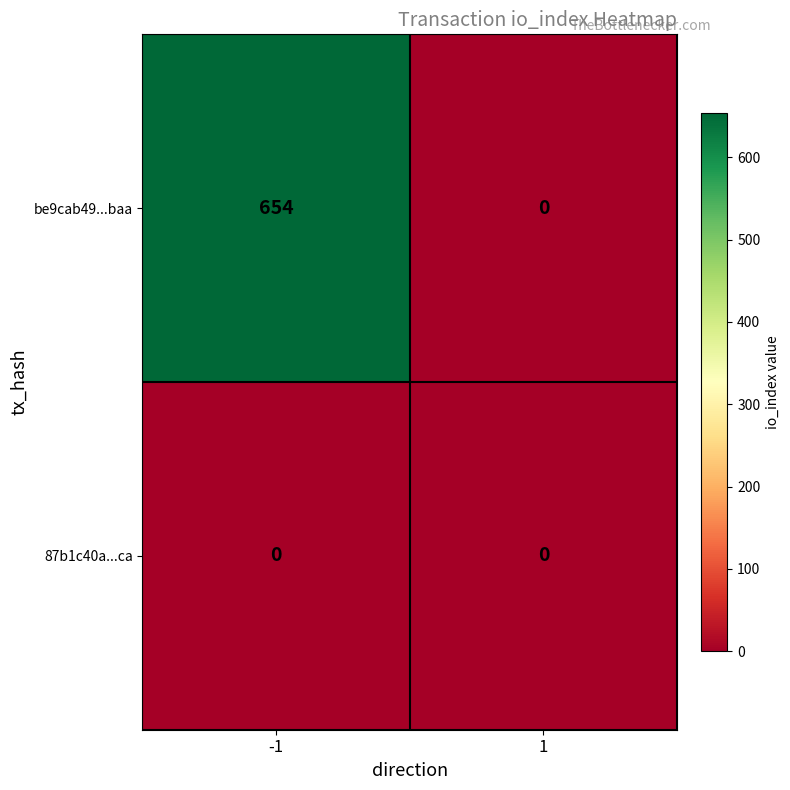

What is the average value of the be9cab49...baa series?

327